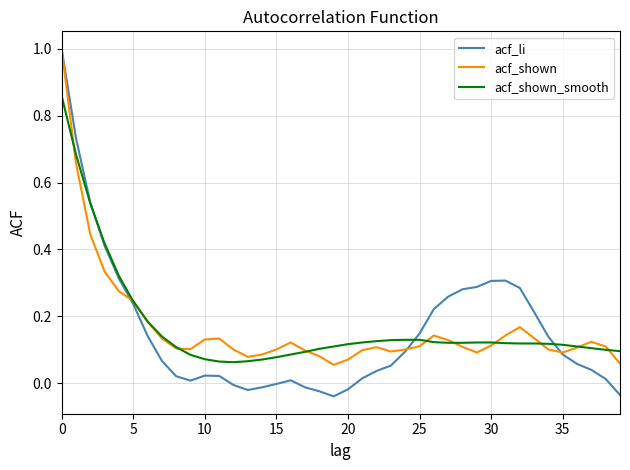

What is the maximum value shown in the chart?

1.0